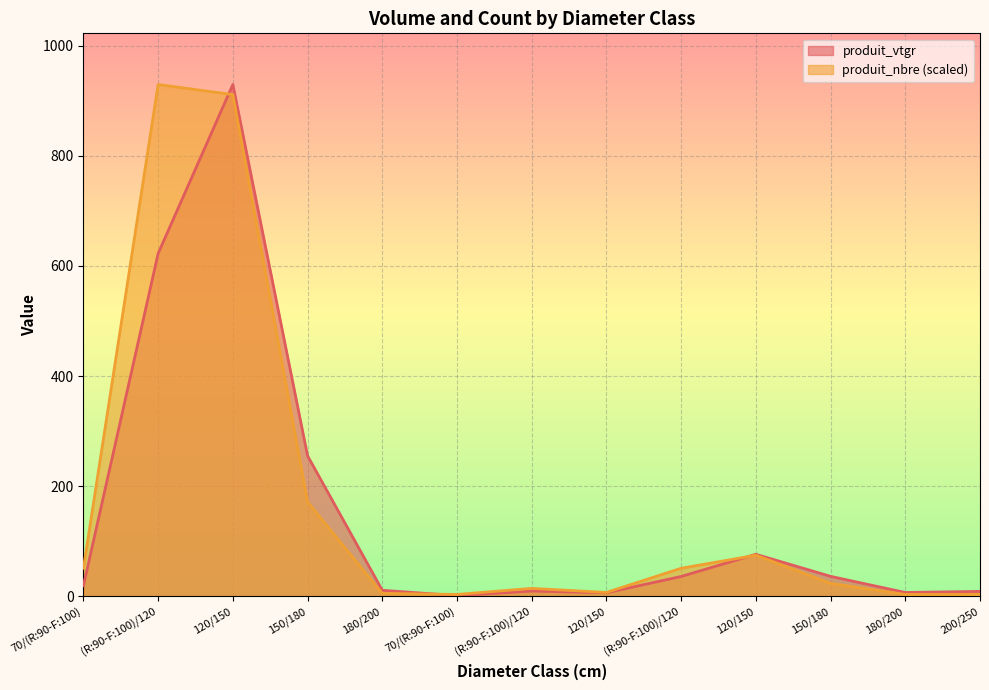

Is it true that produit_nbre equals 130.0 at 120/150?

False